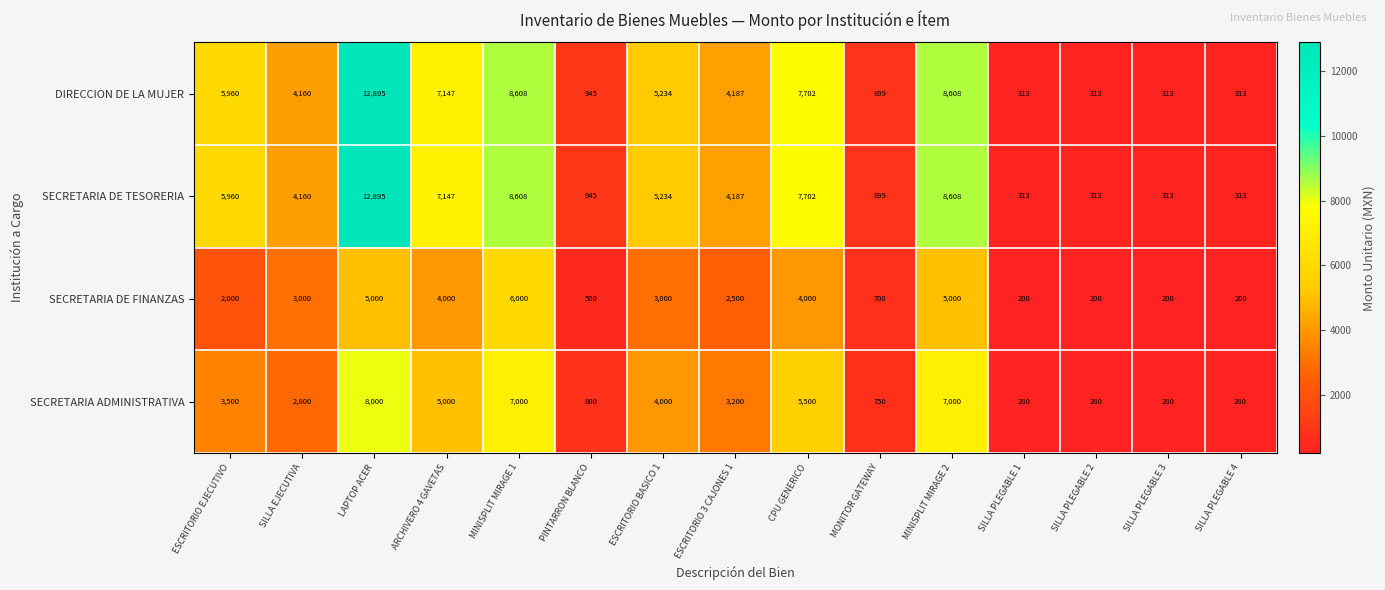

What is the total value across all series at SILLA PLEGABLE 1?

1106